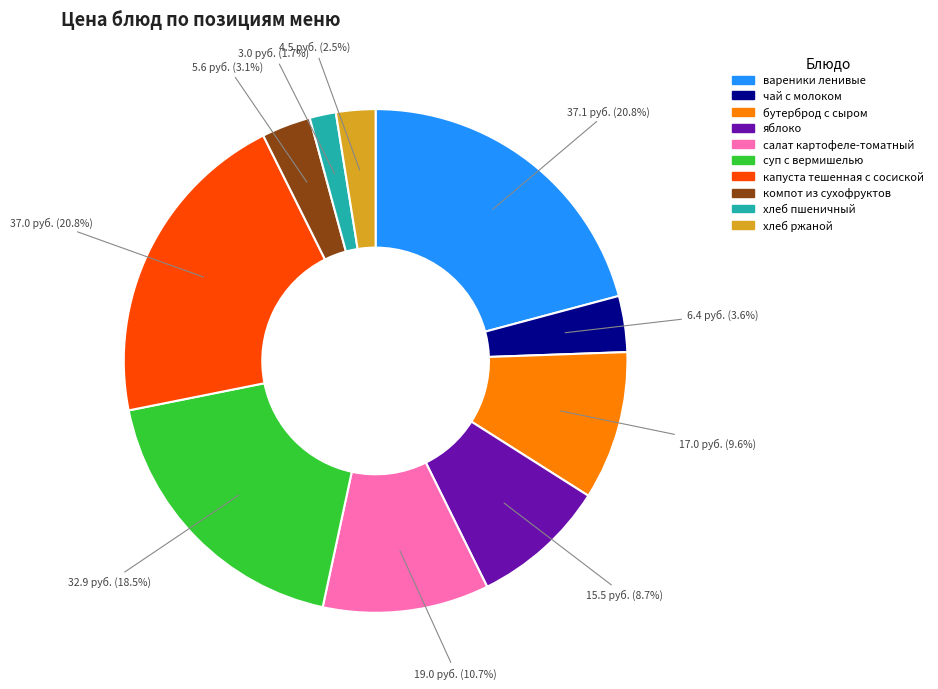

To the nearest percent, what is the difference between the largest and smallest slice percentages?

19%